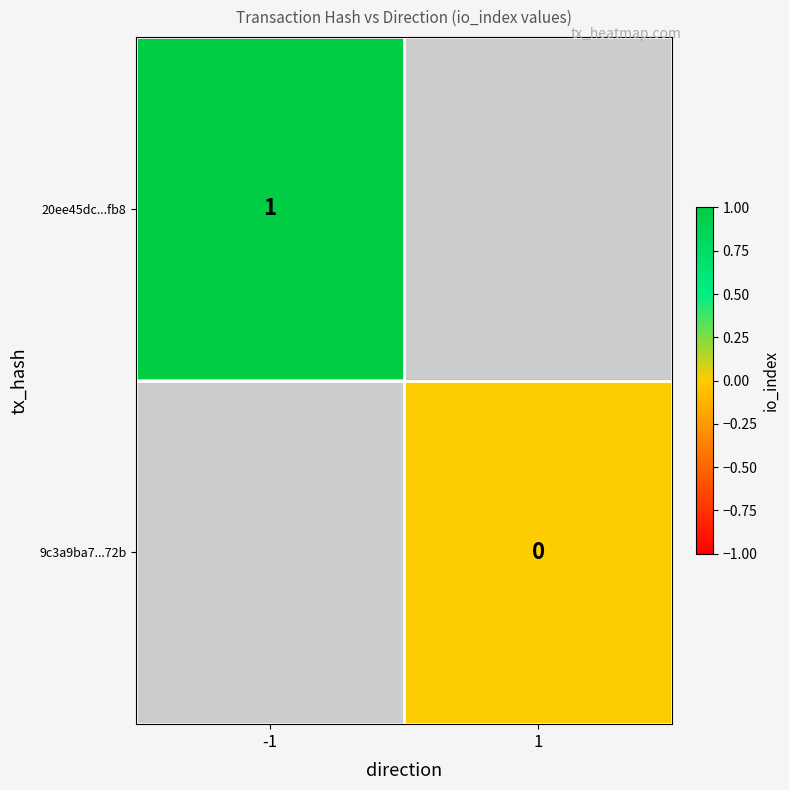

Between -1 and 1, which is larger?

1